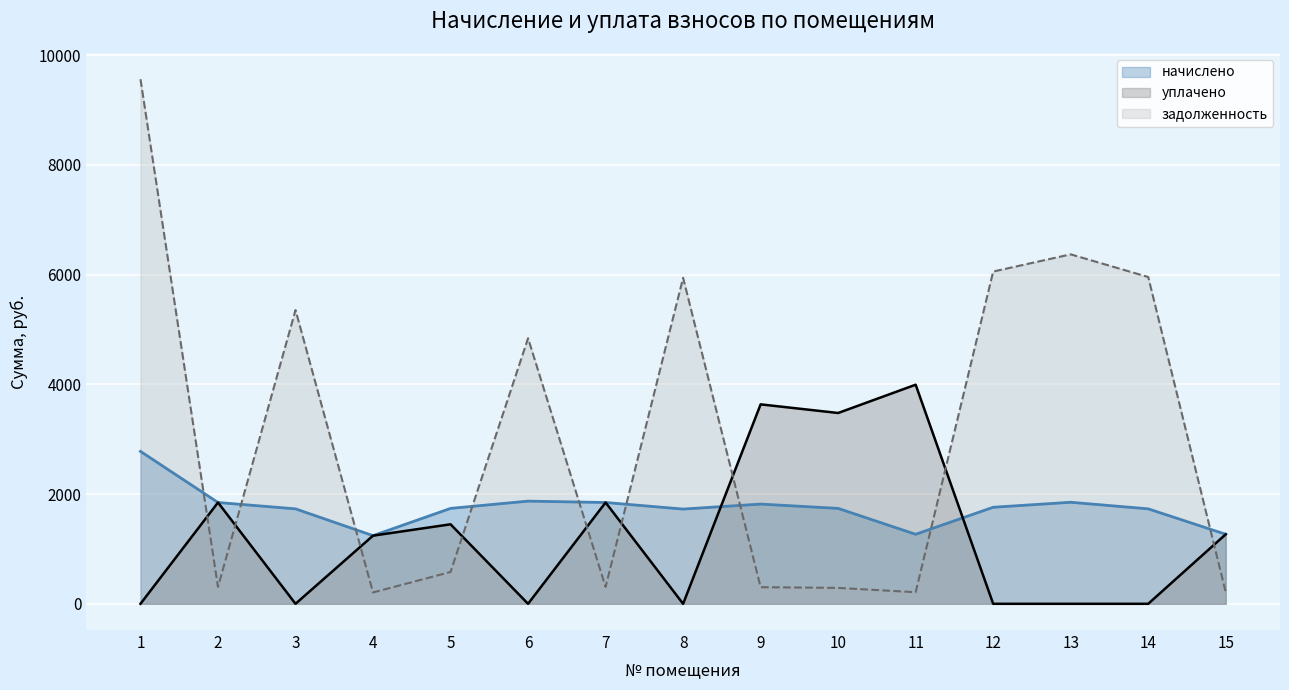

What is the total value across all series at 4?

2691.0